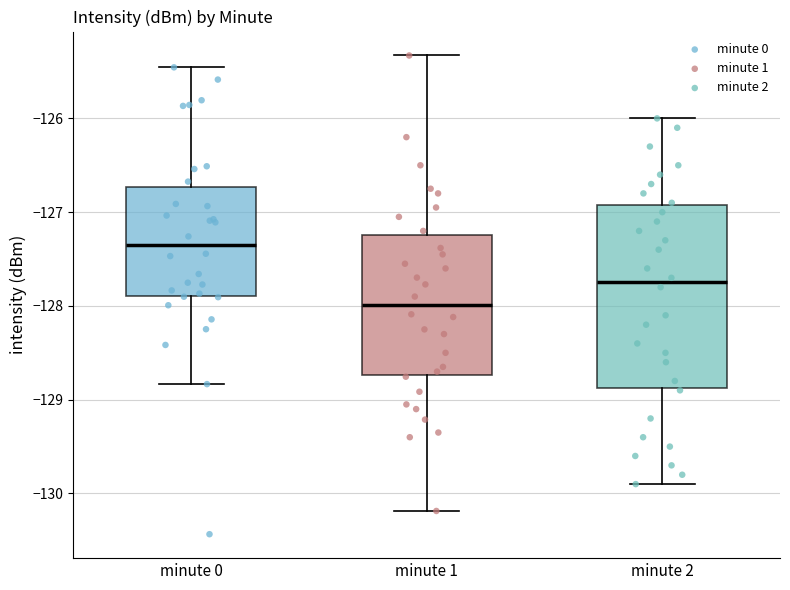

Where does the upper whisker of the box for minute 2 end on the y-axis? The values are not printed on the chart, so give them approximately, as read against the axis.

-126.0